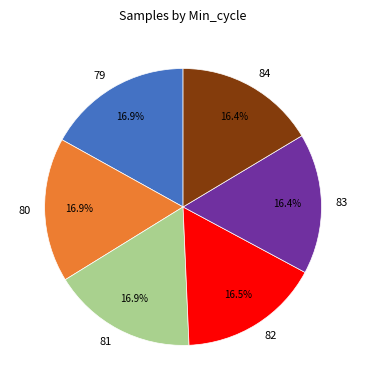

What is the ratio of the value at 79 to the value at 81?

1.0